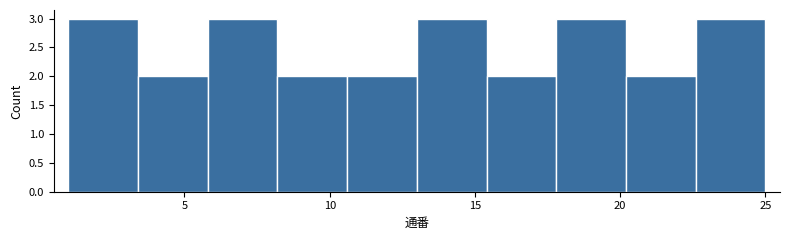

Reading left to right, transcribe this chart: for each bar, give the range it covers on the x-axis and its height. Neither the bar edges nor the heights are printed on the chart, so give them approximately, as read against the axes.

1.0 to 3.4: 3
3.4 to 5.8: 2
5.8 to 8.2: 3
8.2 to 10.6: 2
10.6 to 13.0: 2
13.0 to 15.4: 3
15.4 to 17.8: 2
17.8 to 20.2: 3
20.2 to 22.6: 2
22.6 to 25.0: 3